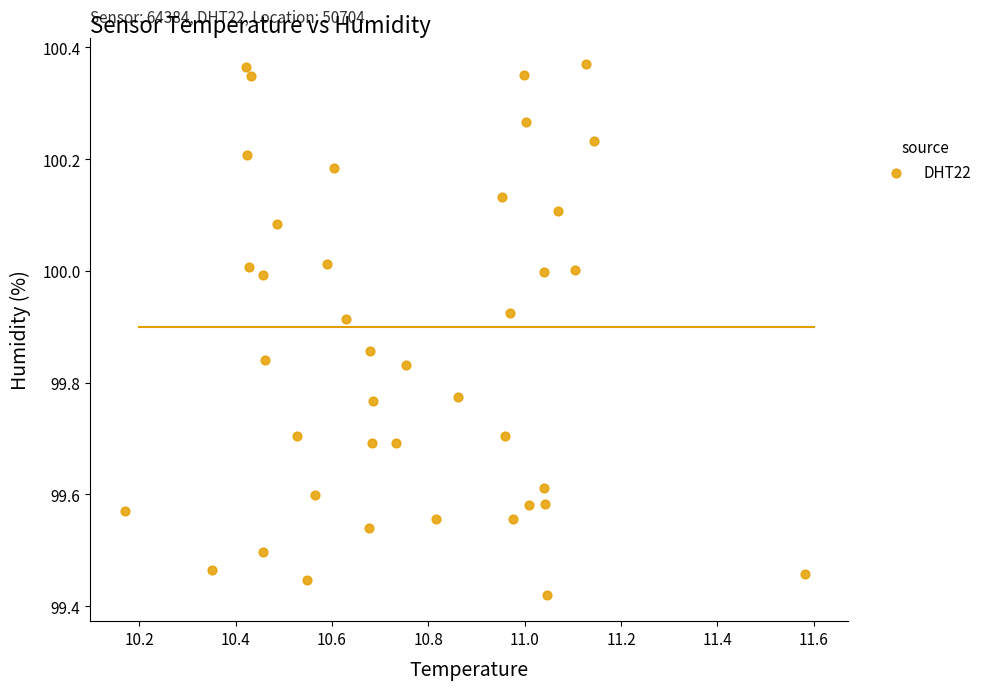

What is the range of Y values (max minus min)?

0.9